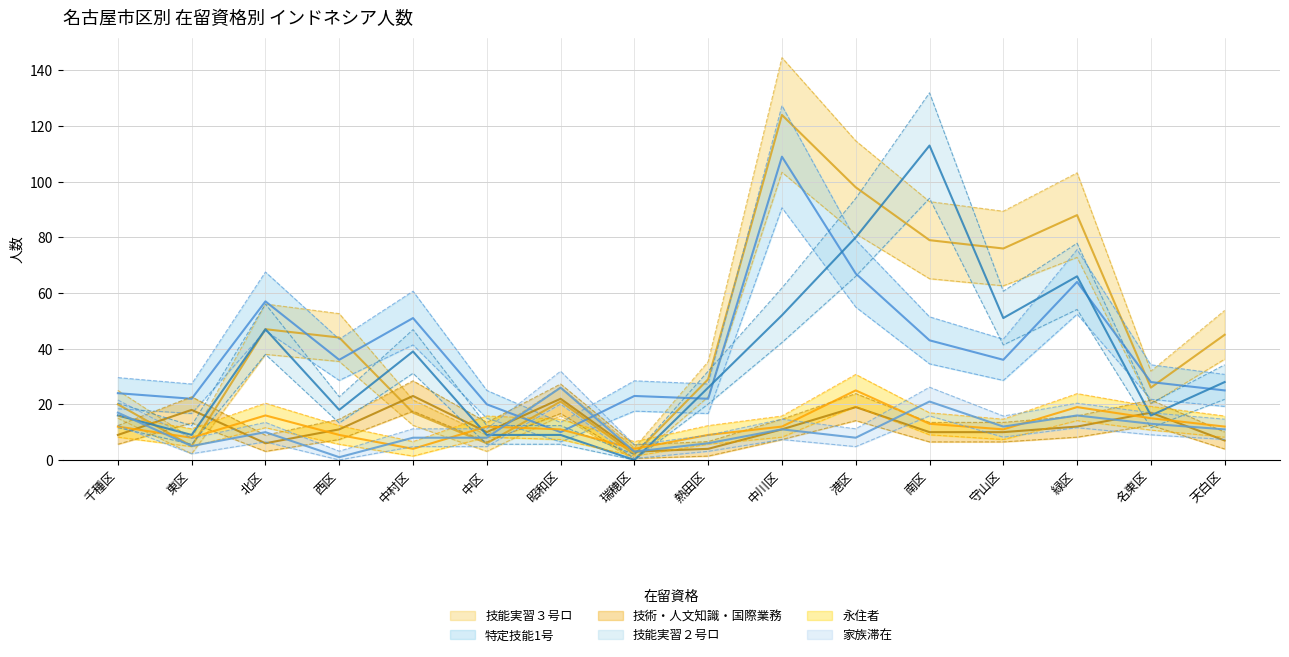

Is this an area chart (filled region under the line)?

No